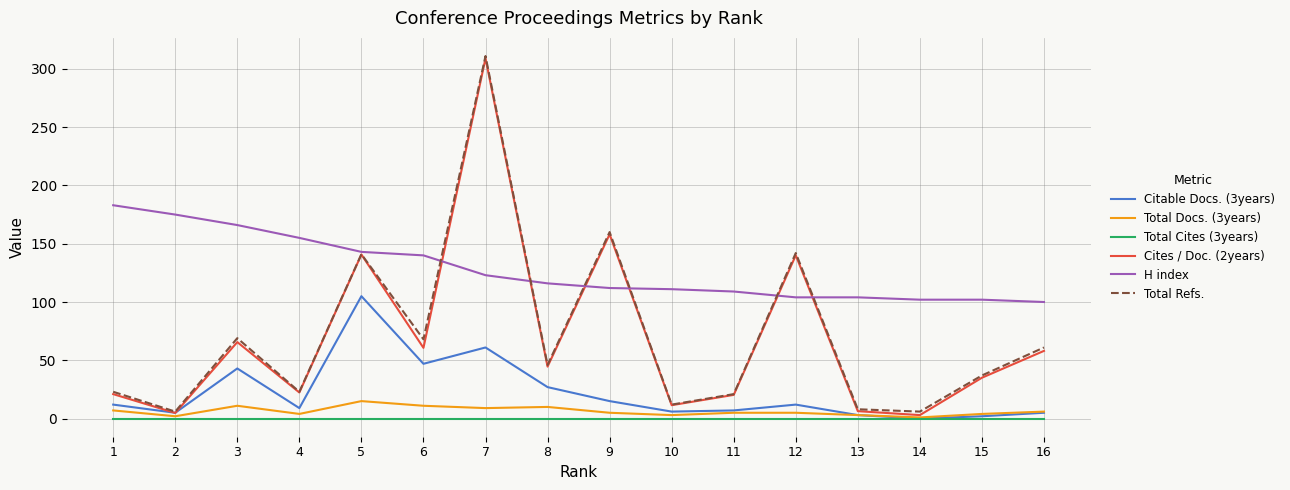

The value of H index at 7 is 123.0. True or false?

True